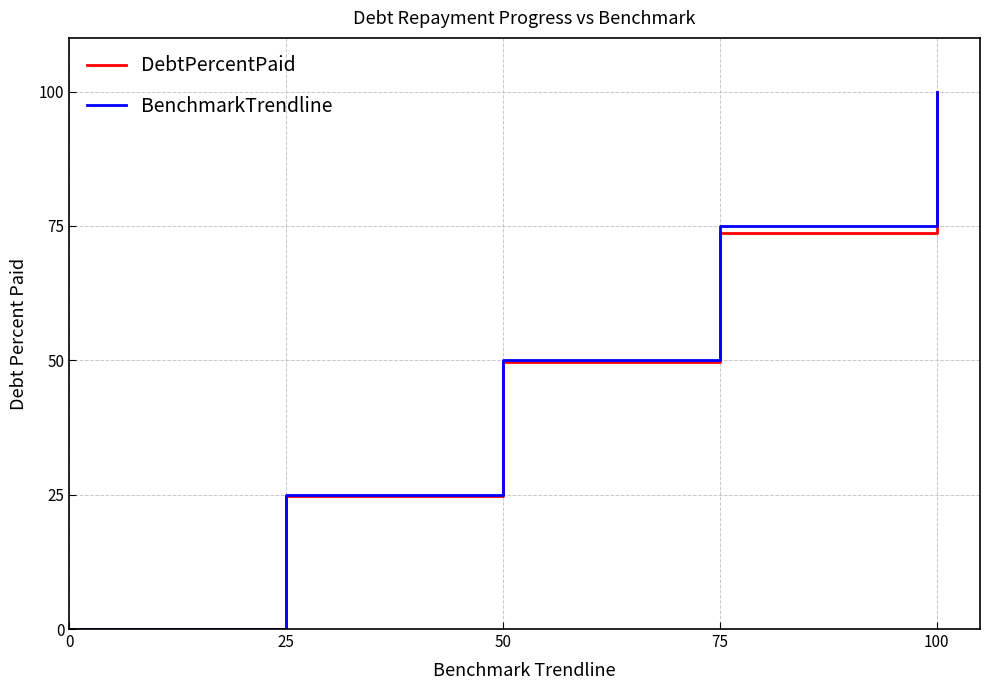

What is the highest value of the DebtPercentPaid series?

100.0